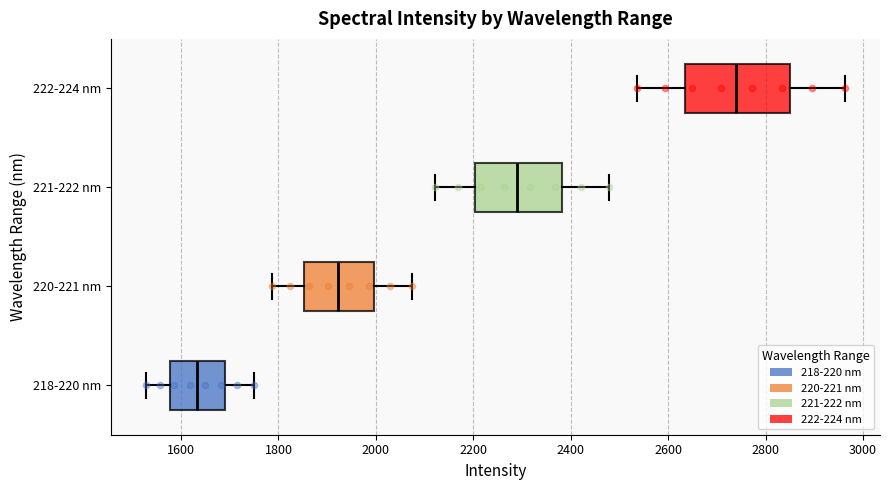

Reading bottom to top, read every box against the x-axis: the position of its median line, the range the box covers, and the ends of its whiskers. The values are not printed on the chart, so give them approximately, as read against the axis.

218-220 nm: median 1640, box 1580 to 1680, whiskers 1520 to 1760
220-221 nm: median 1920, box 1860 to 2000, whiskers 1780 to 2080
221-222 nm: median 2280, box 2200 to 2380, whiskers 2120 to 2480
222-224 nm: median 2740, box 2640 to 2840, whiskers 2540 to 2960